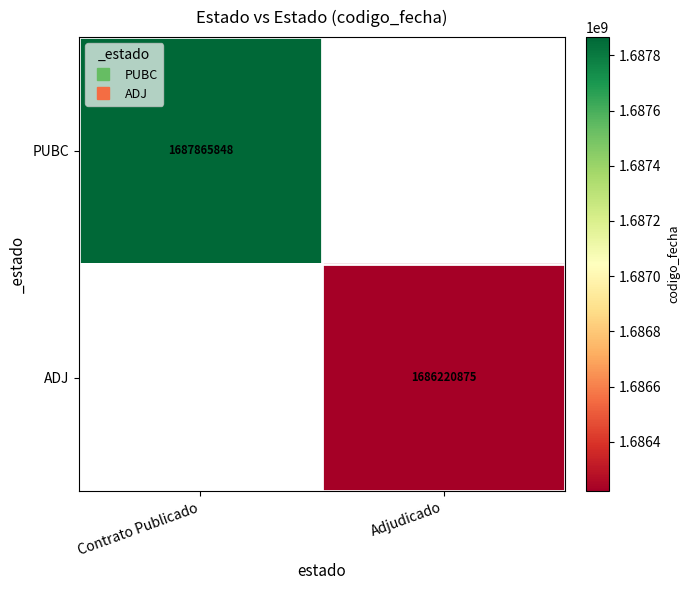

Is the value of PUBC at Adjudicado greater than the value of ADJ at Contrato Publicado?

No